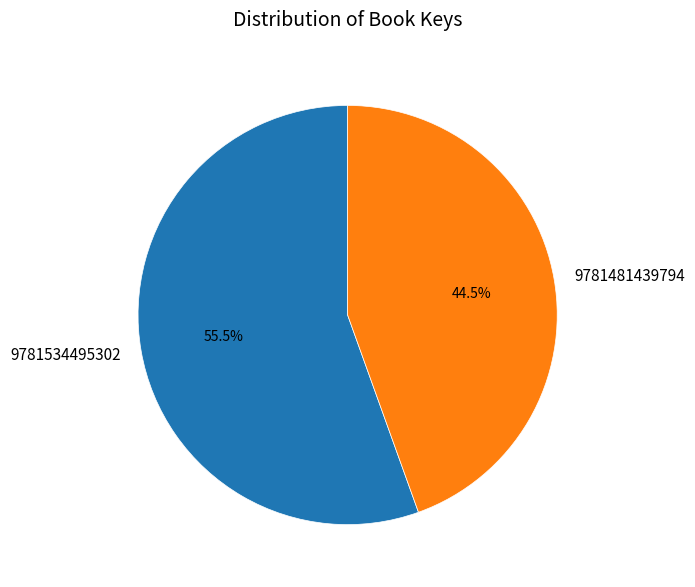

Count the number of slices in the pie.

2